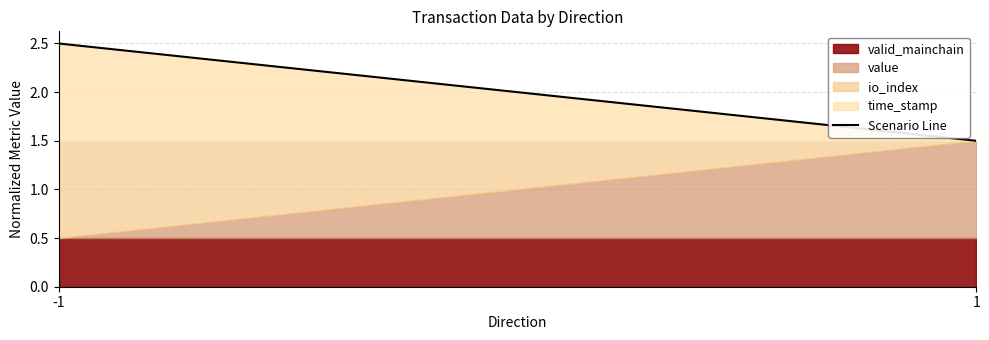

What is the sum of all values?

4.0